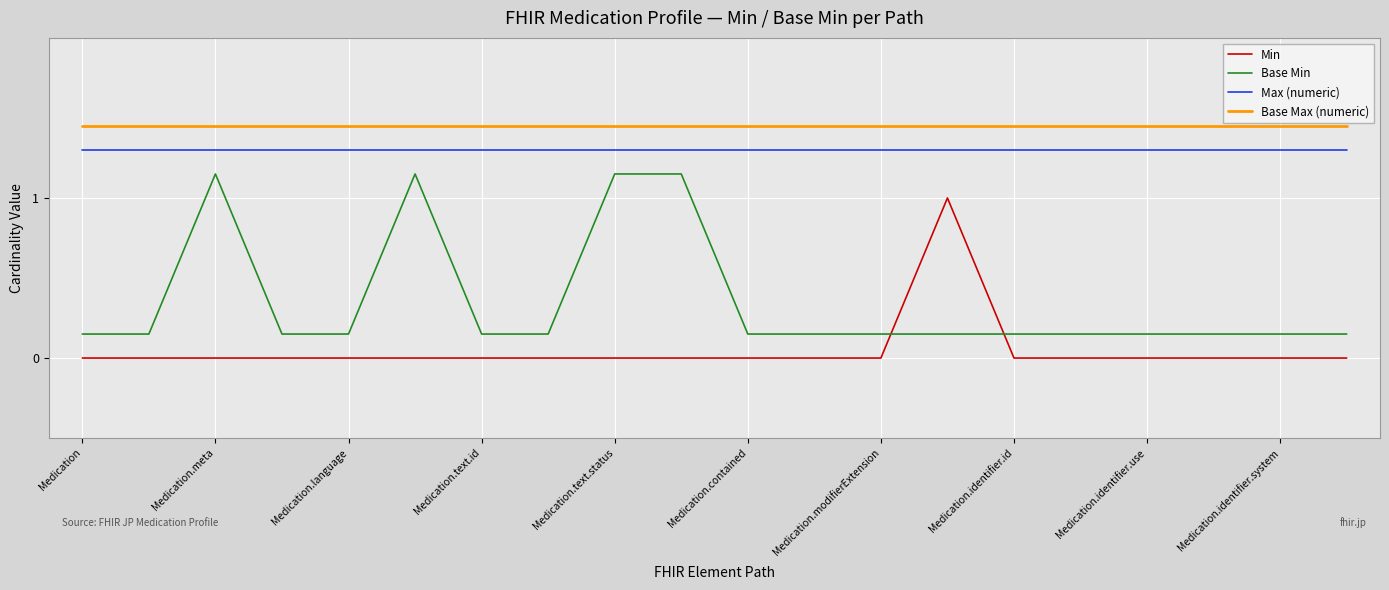

Which series has the largest total across all categories?

Base Max (numeric)